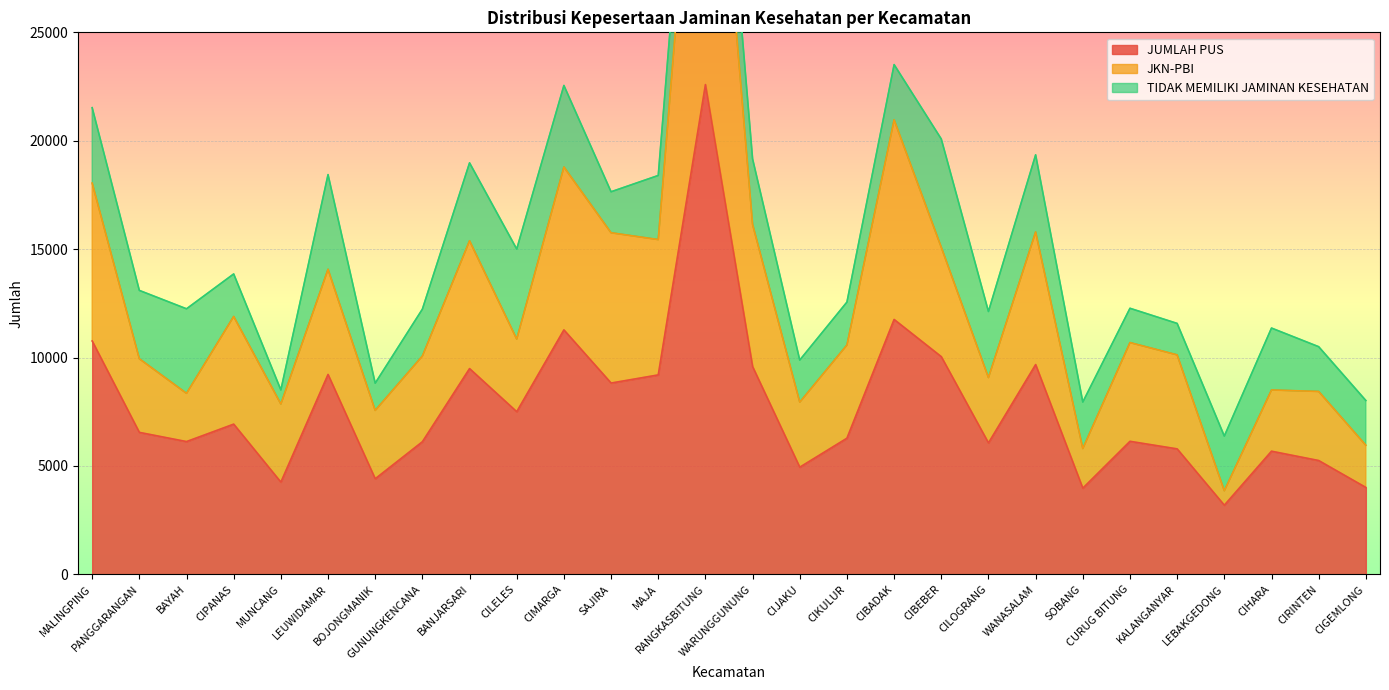

The value of JKN-PBI at PANGGARANGAN is 9945. True or false?

True